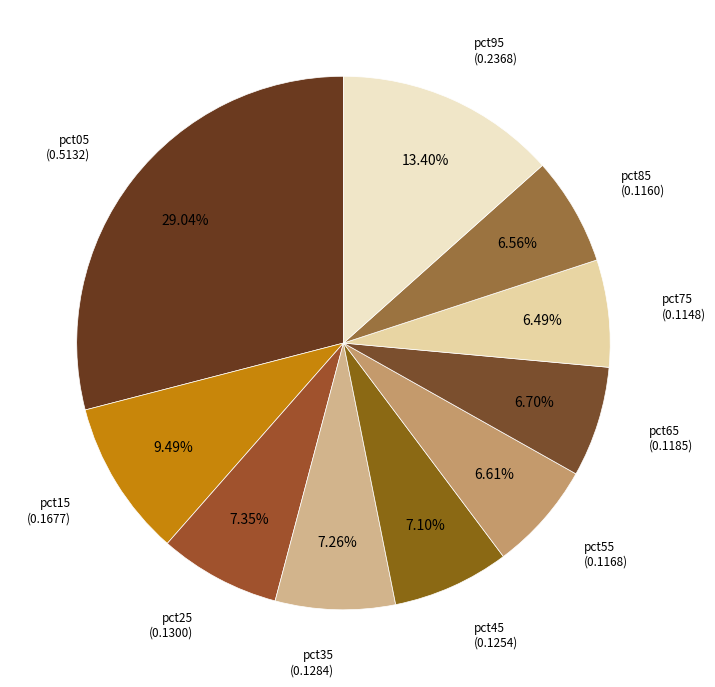

Is it true that pct65 is 7% of the pie?

True